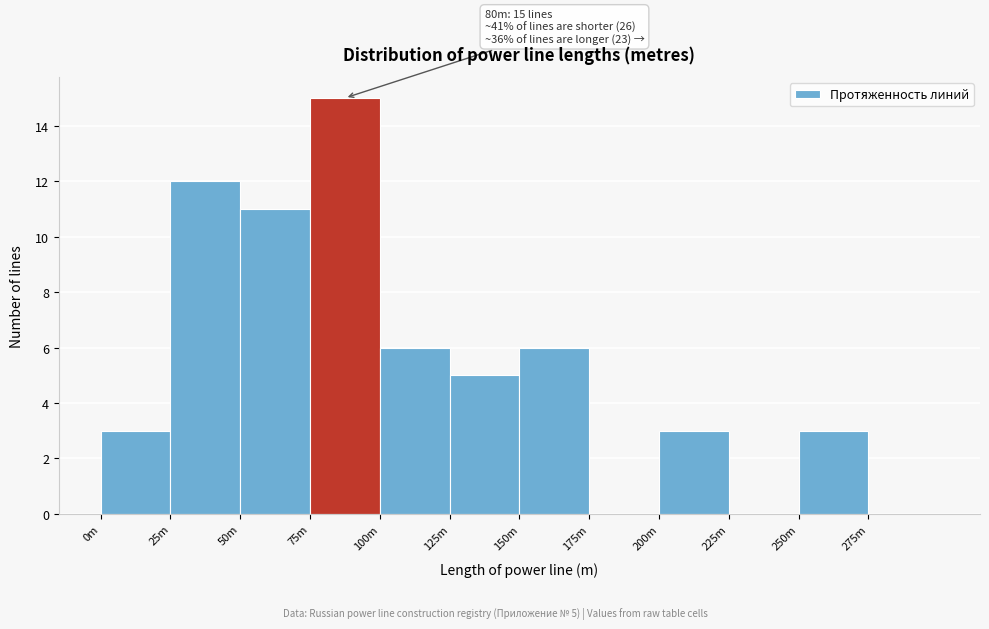

Reading right to left, transcribe all the data shown in this chart.

275m=0	250m=3	225m=0	200m=3	175m=0	150m=6	125m=5	100m=6	75m=15	50m=11	25m=12	0m=3